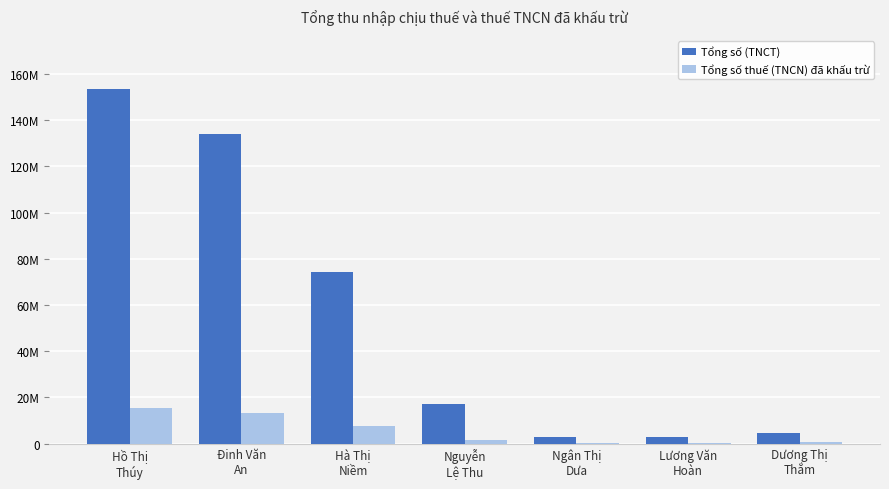

Reading right to left, what are all the values shown in this chart?

Tổng số (TNCT): Dương Thị
Thắm=4600000	Lương Văn
Hoàn=2904000	Ngân Thị
Dưa=2904000	Nguyễn
Lệ Thu=16929200	Hà Thị
Niềm=74451613	Đinh Văn
An=134256000	Hồ Thị
Thúy=153548390
Tổng số thuế (TNCN) đã khấu trừ: Dương Thị
Thắm=460000	Lương Văn
Hoàn=290400	Ngân Thị
Dưa=290400	Nguyễn
Lệ Thu=1692920	Hà Thị
Niềm=7445161	Đinh Văn
An=13425600	Hồ Thị
Thúy=15354839